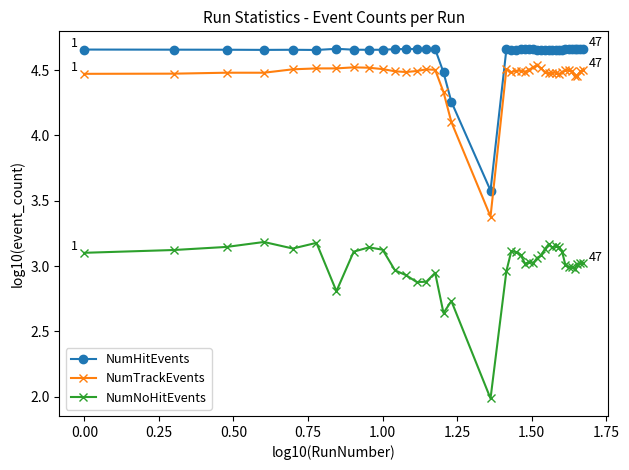

True or false: NumHitEvents and NumNoHitEvents cross at least once.

False